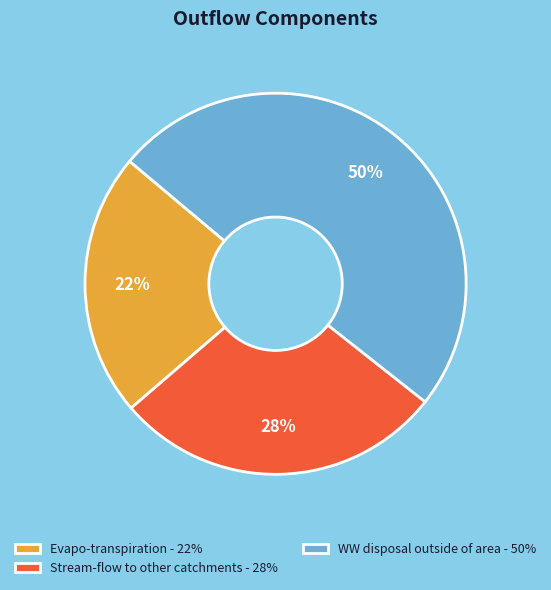

Which slice is the largest?

WW disposal outside of area - 50%